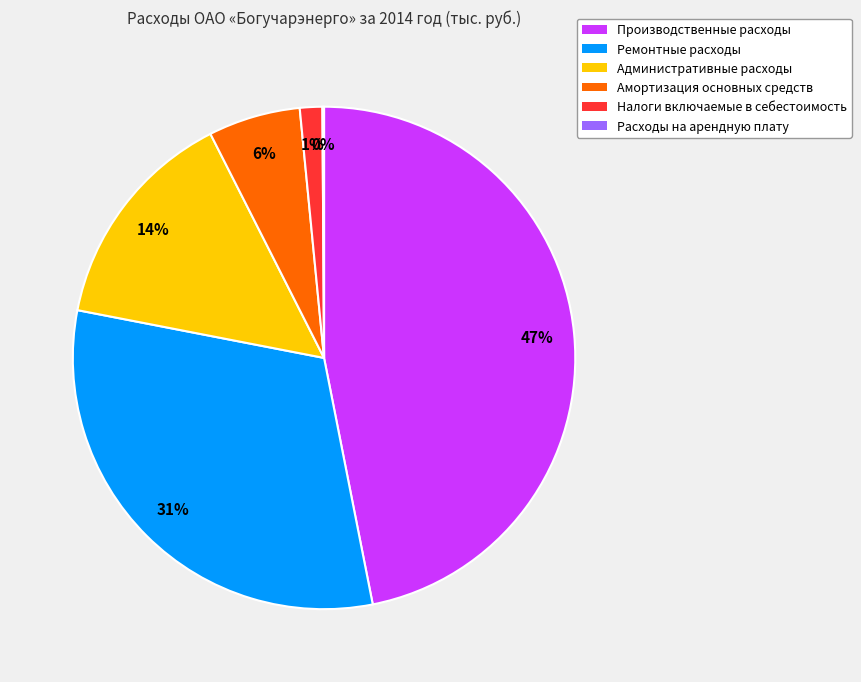

To the nearest percent, what is the average slice percentage?

17%